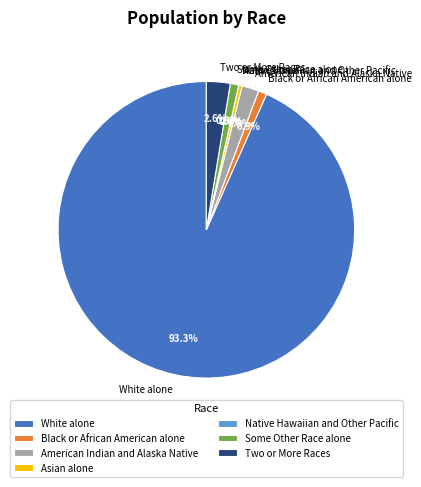

Which category has the smallest portion of the pie?

Native Hawaiian and Other Pacific